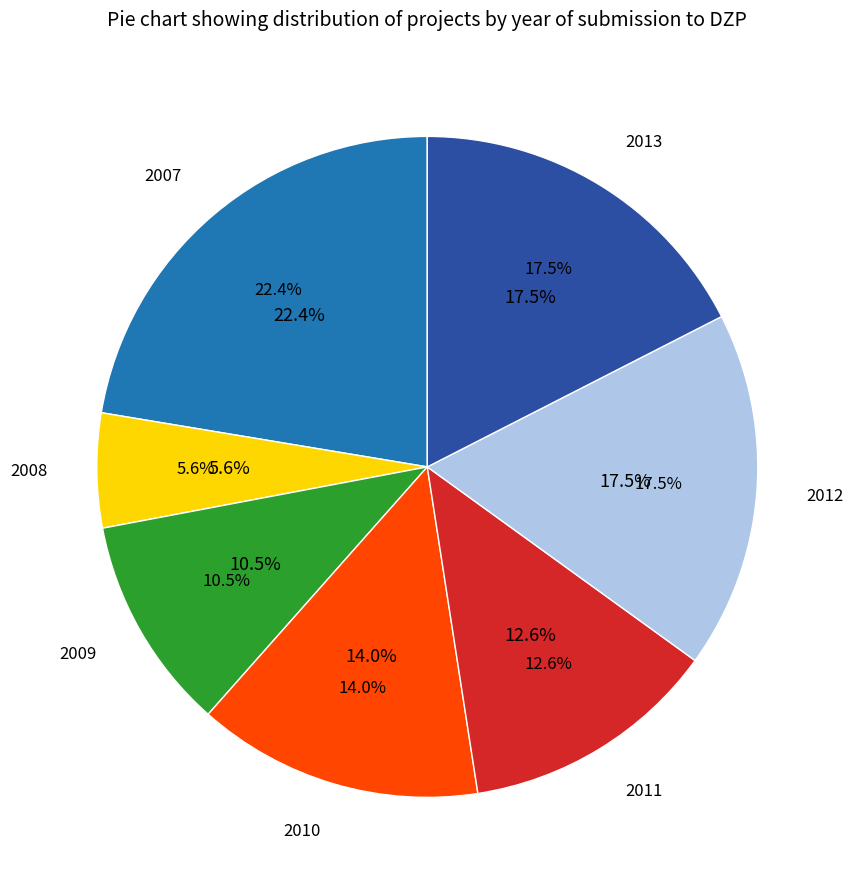

Which category has the smallest portion of the pie?

2008